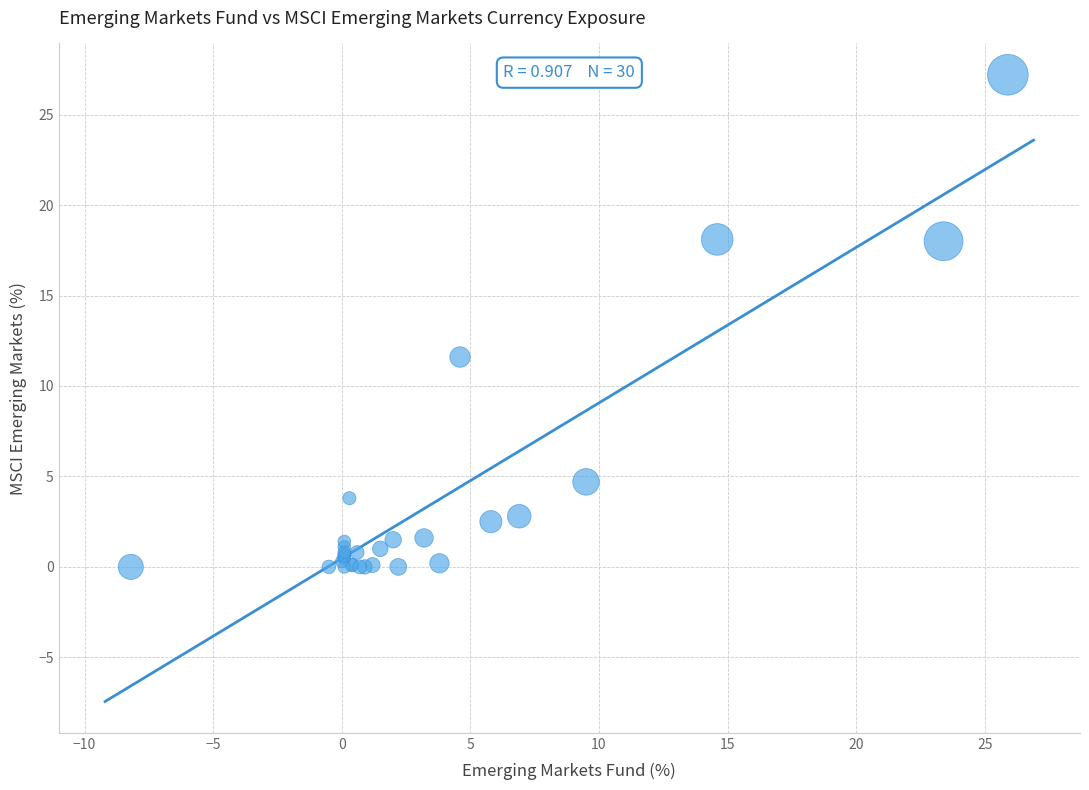

What Y value in the scatter plot is closest to 13?

11.6